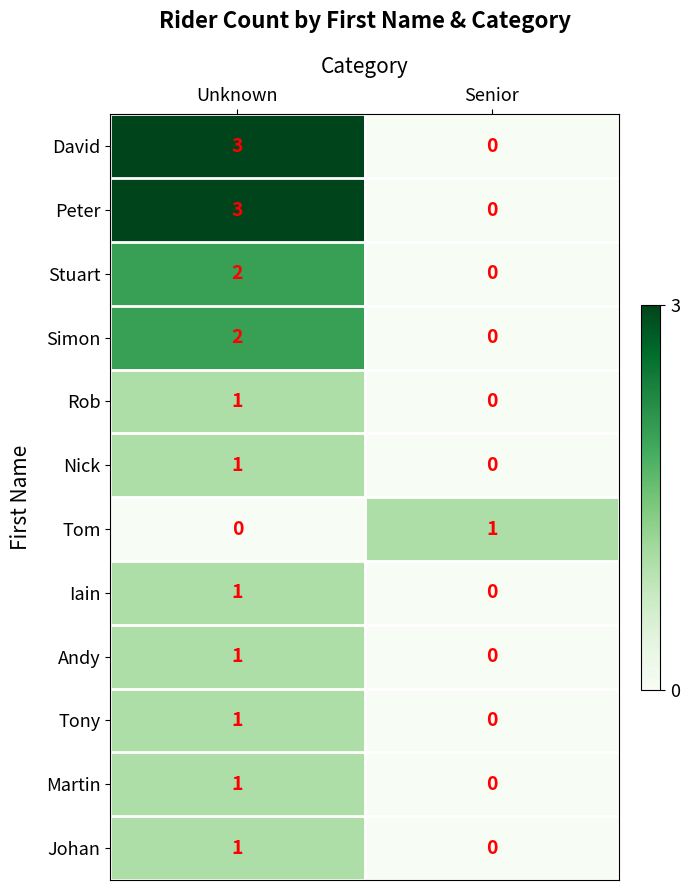

Which label corresponds to the largest value in the chart?

Unknown